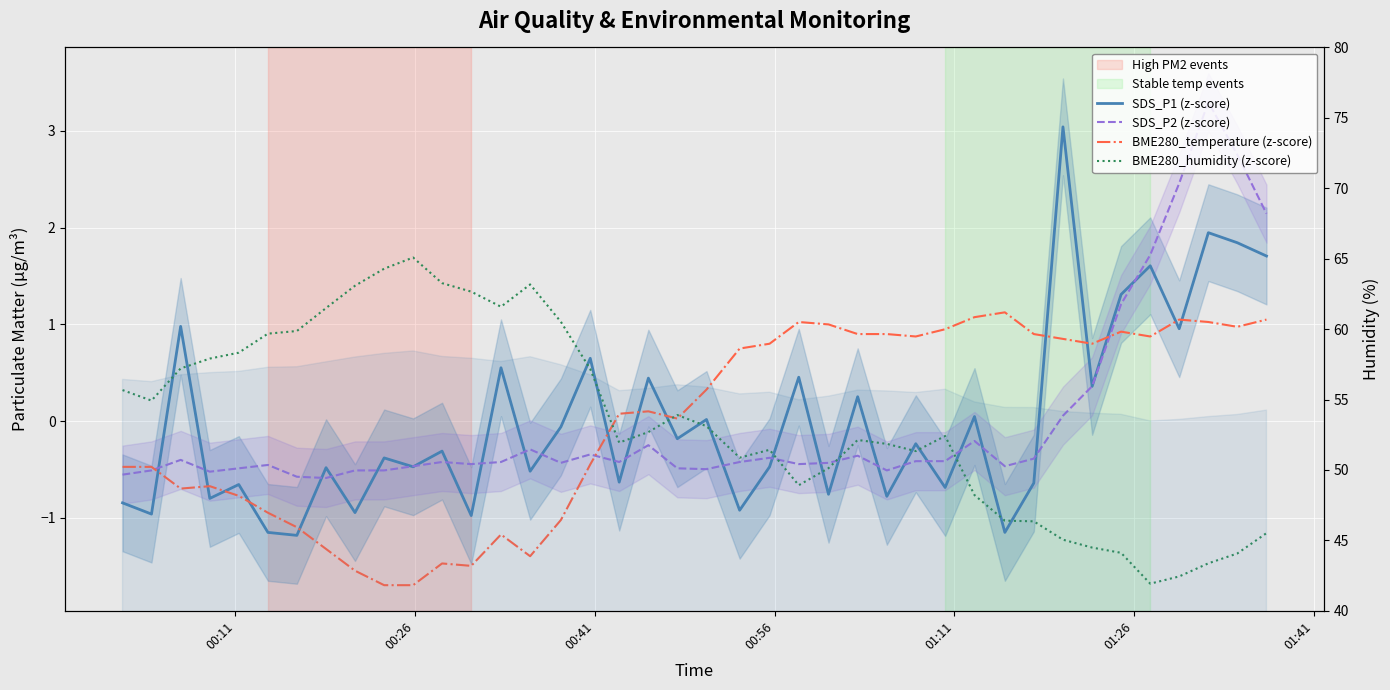

Is the value of BME280_humidity (z-score) at 00:41 greater than the value of SDS_P1 (z-score) at 7?

Yes